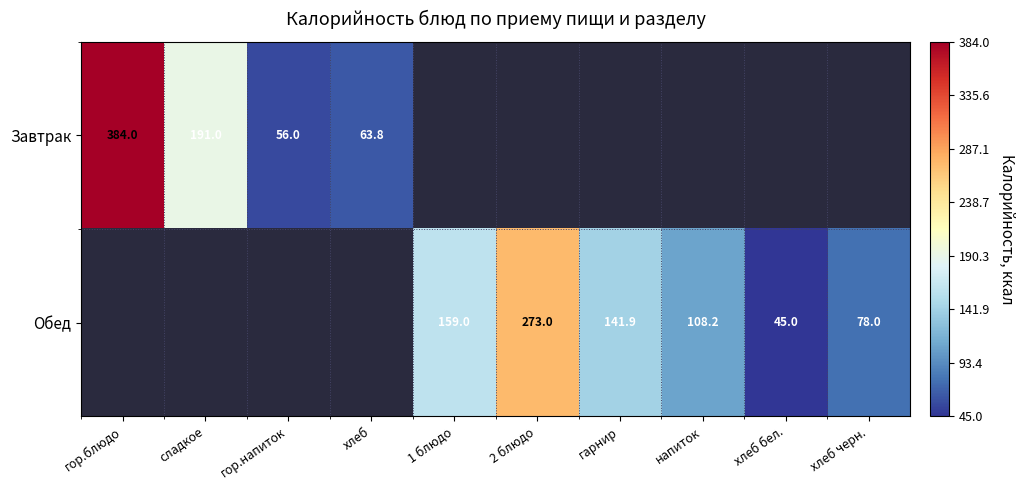

How many distinct data groups are displayed?

2